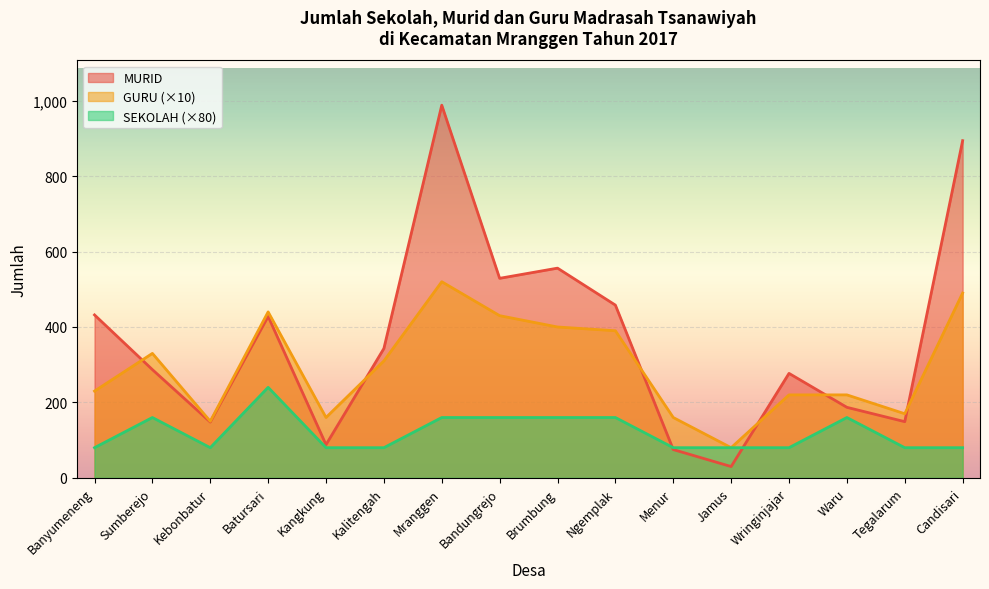

True or false: GURU and SEKOLAH intersect in this chart.

False